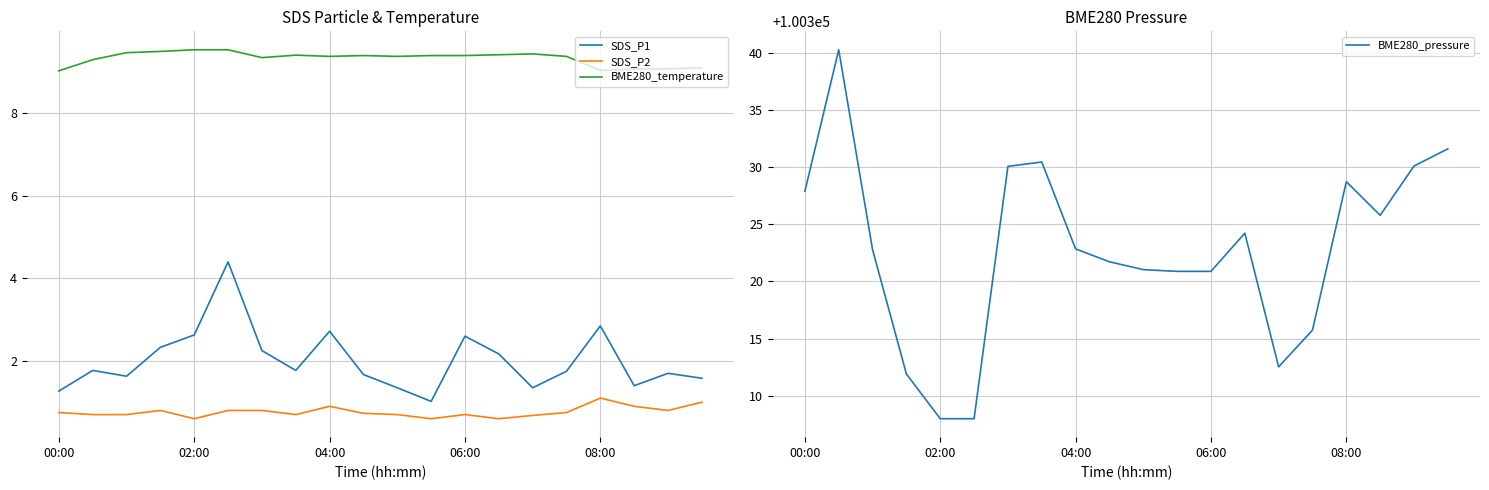

True or false: BME280_pressure and BME280_temperature intersect in this chart.

False